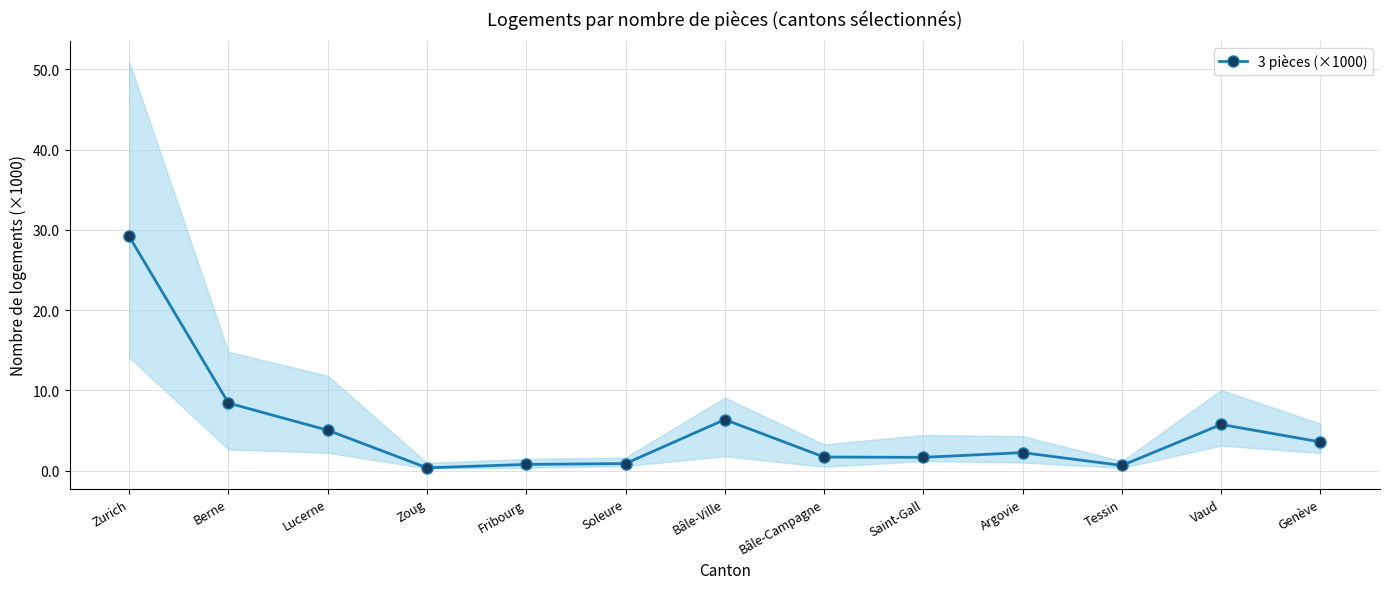

Between Argovie and Bâle-Ville, which is larger?

Bâle-Ville